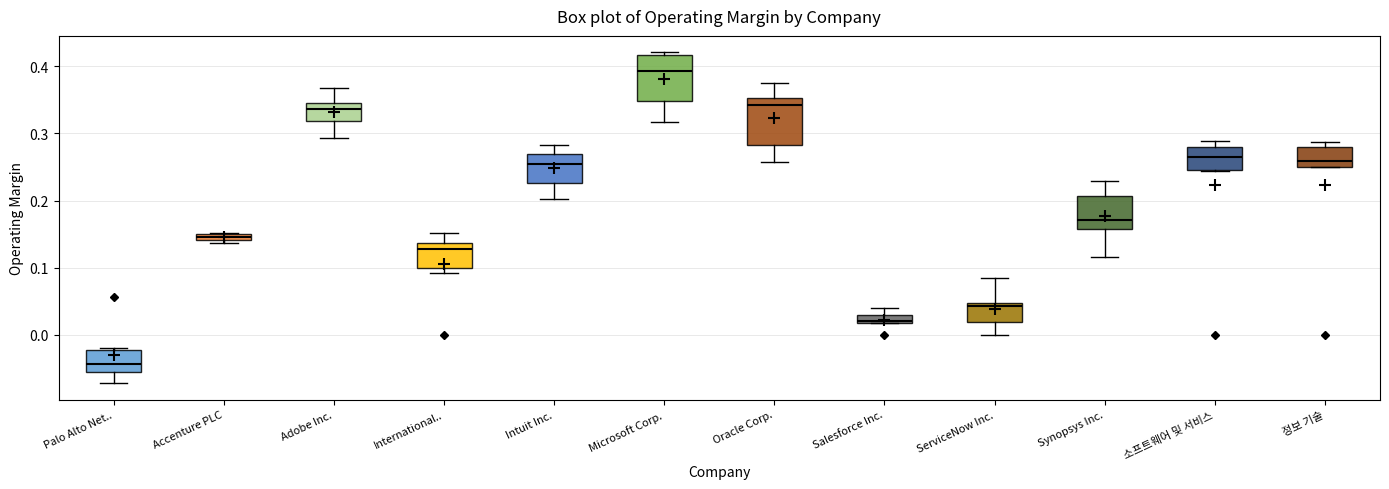

Where is the lower edge of the box for Salesforce Inc. on the y-axis? The values are not printed on the chart, so give them approximately, as read against the axis.

0.02